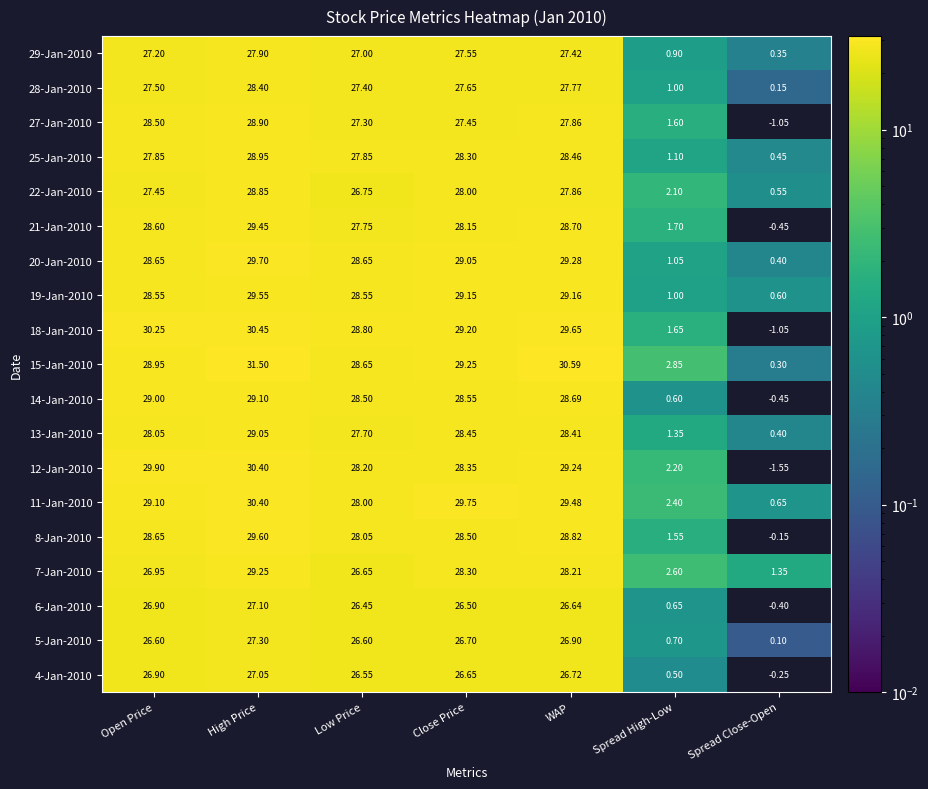

At which category is the sum across all series the highest?

High Price